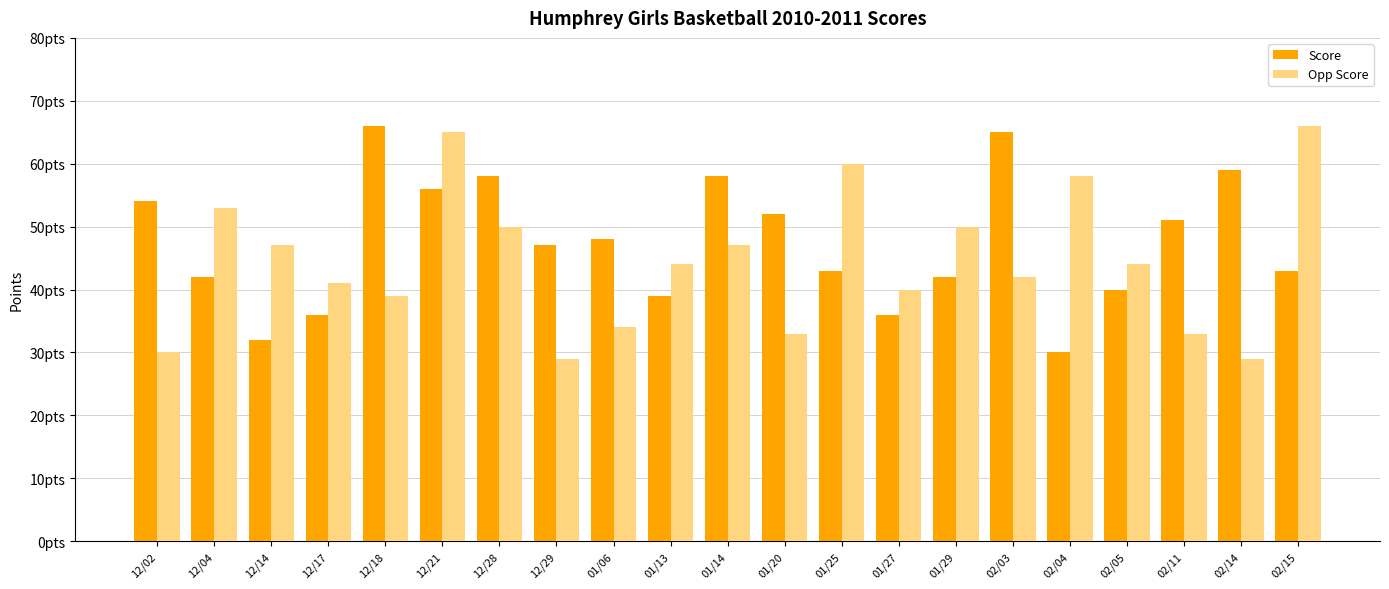

Rank the series at 01/13 from lowest to highest value.

Score, Opp Score